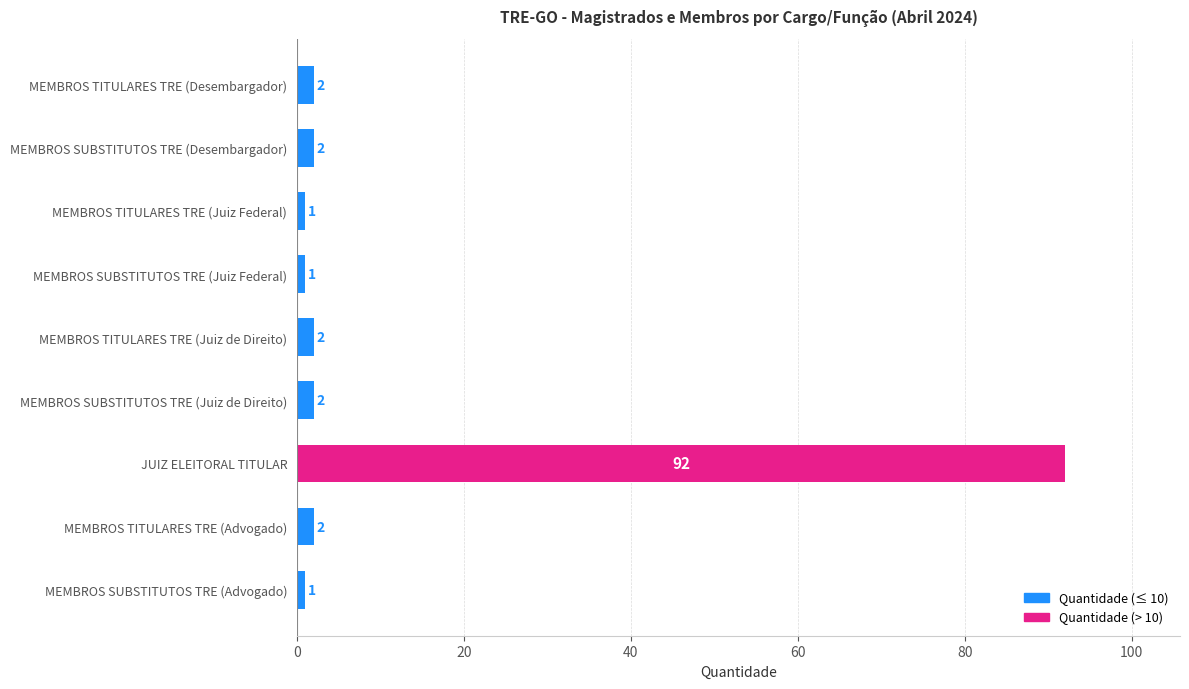

What is the minimum value shown in the chart?

1